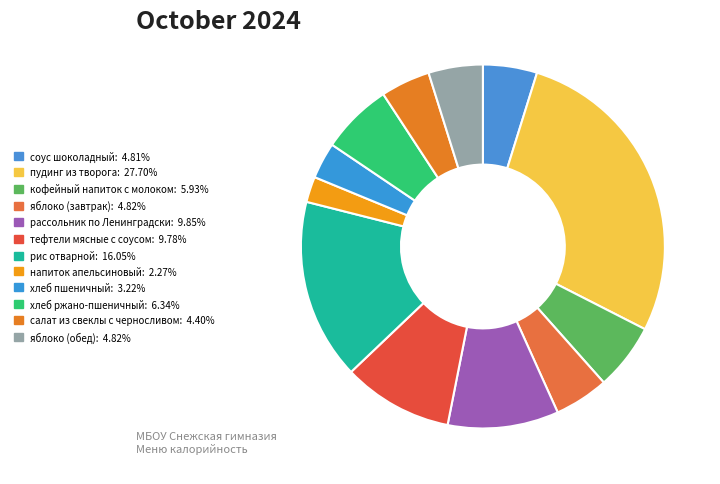

The рассольник по Ленинградски slice represents 10% of the pie. True or false?

True